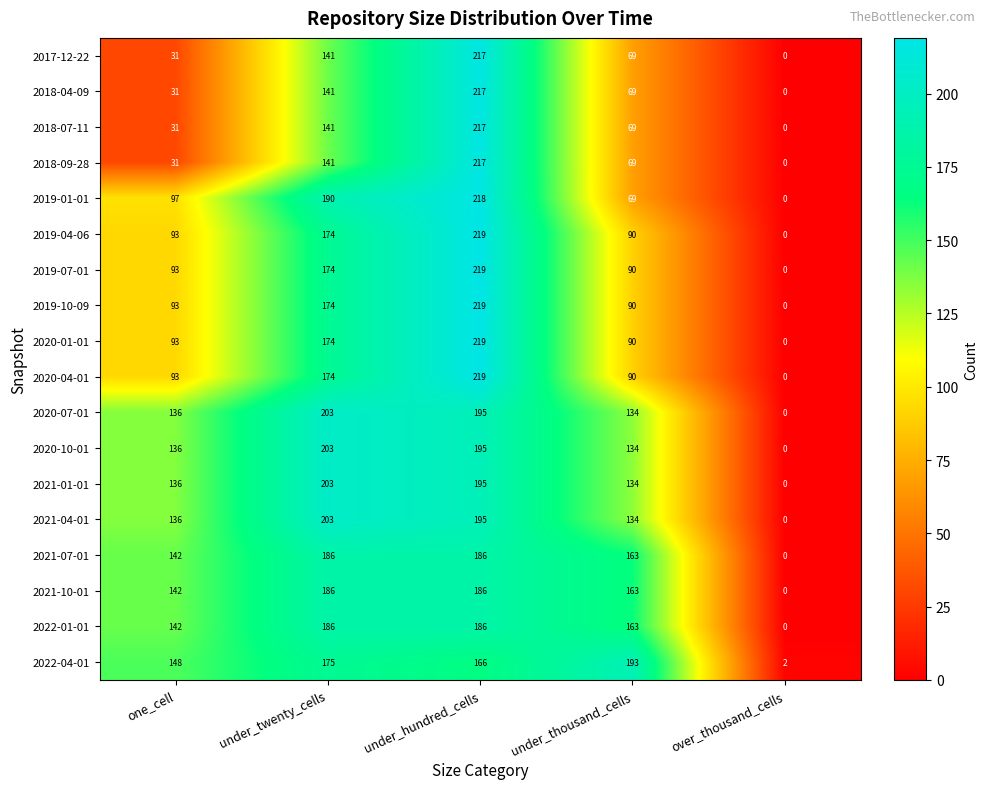

What is the difference between the highest and lowest values at one_cell?

117